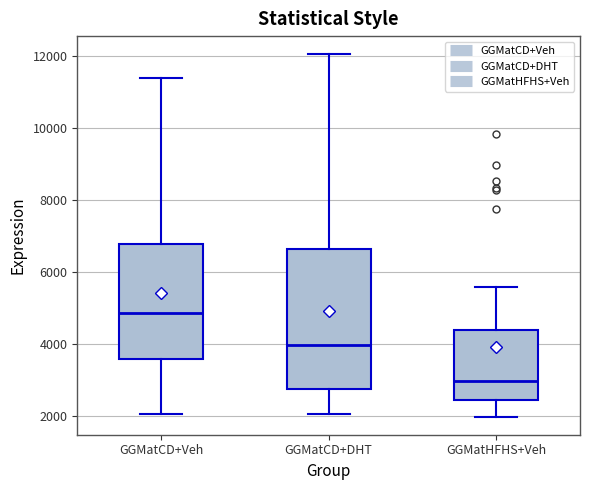

Comparing the boxes themselves (not the whiskers), which one is the tallest?

GGMatCD+DHT